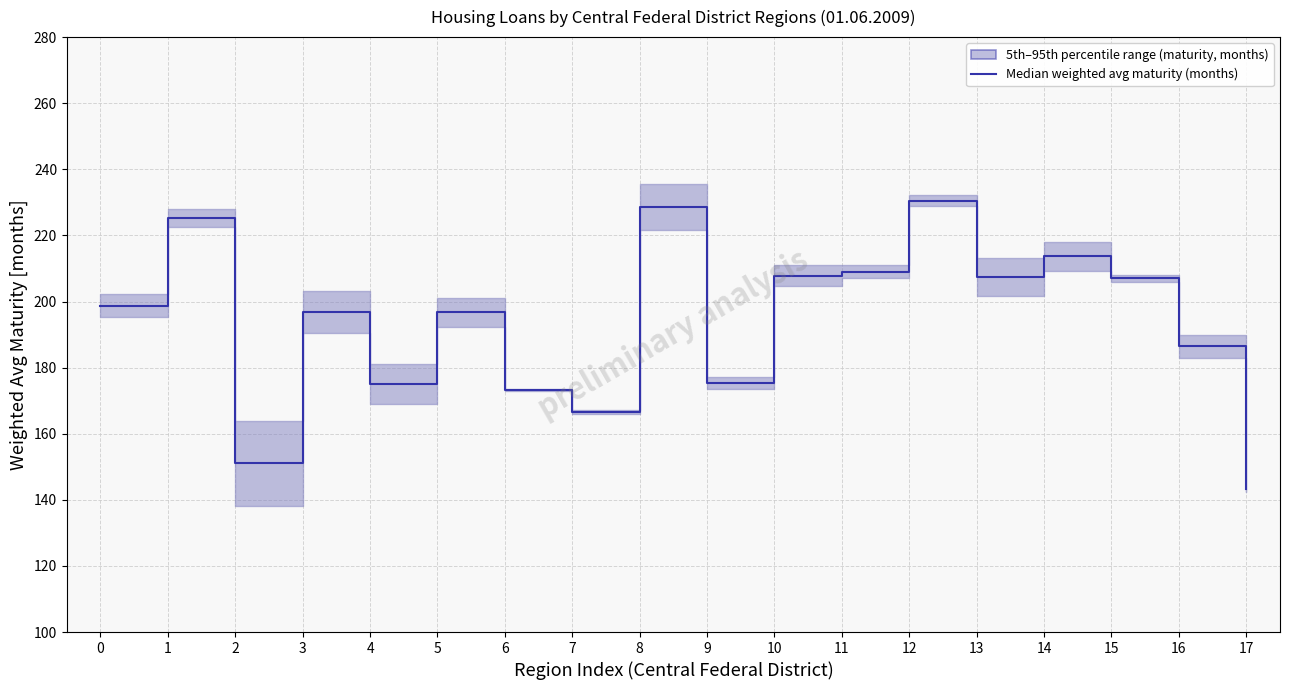

The value at 7 is 166.6. True or false?

True